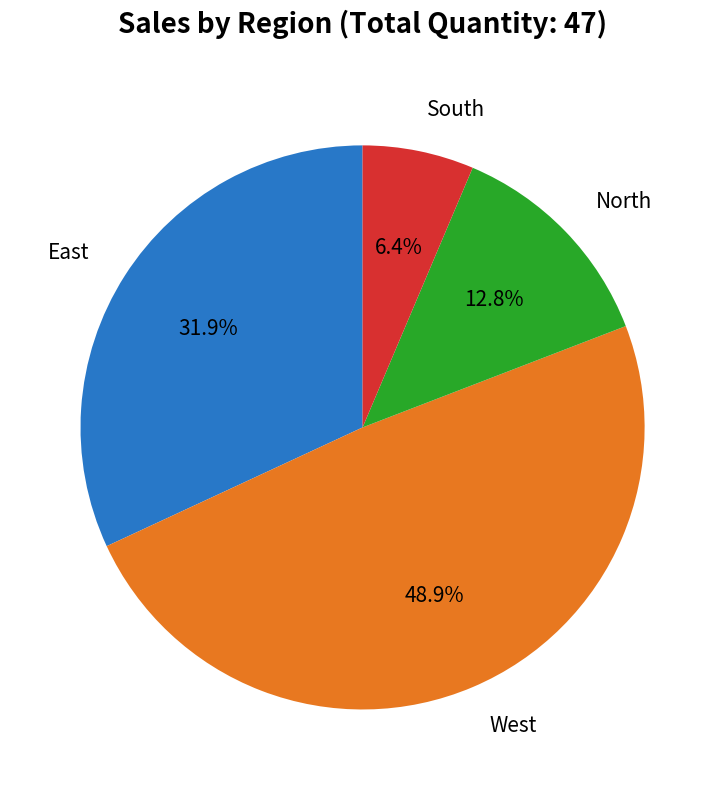

Is there any slice that represents more than half of the pie?

No